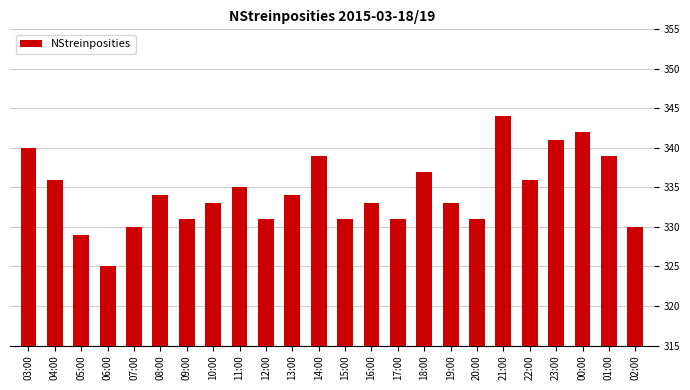

What is the greatest value displayed?

344